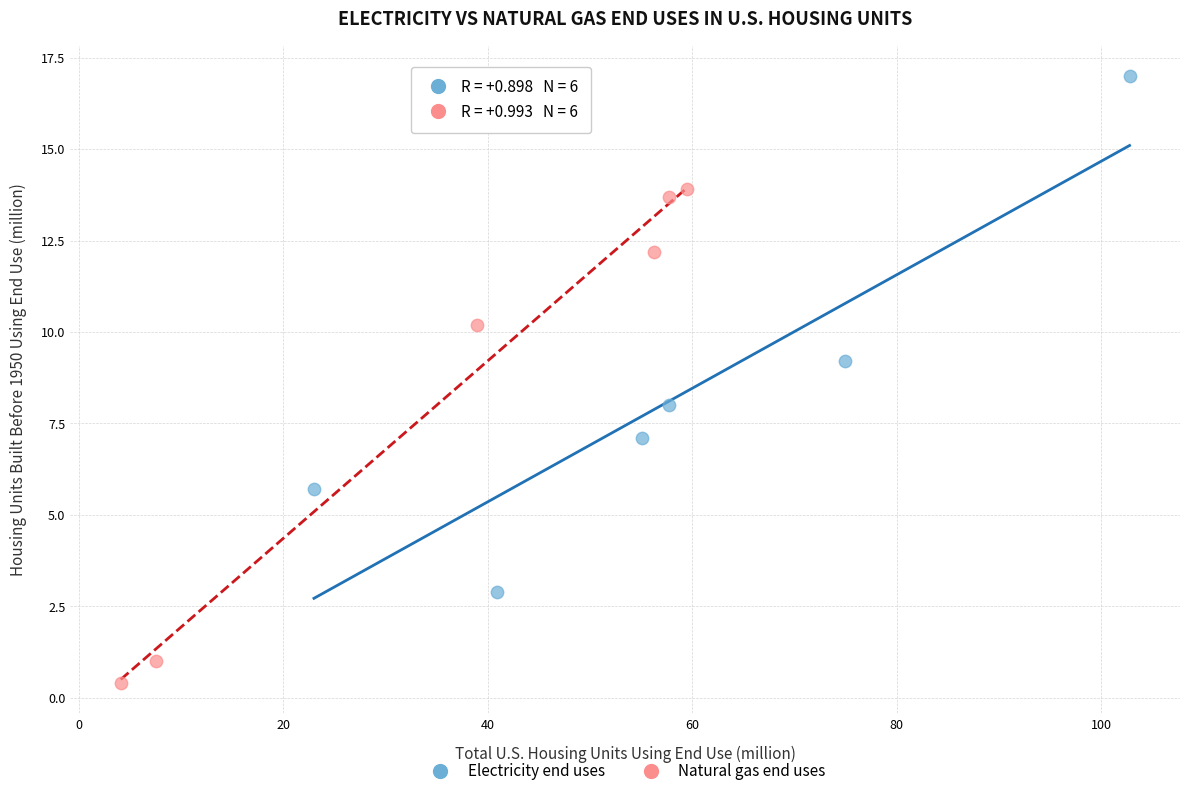

What are all the series names shown in the legend?

Electricity end uses, Natural gas end uses